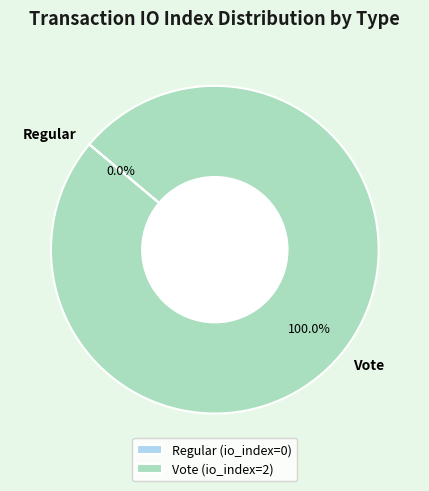

Count the number of slices in the pie.

2